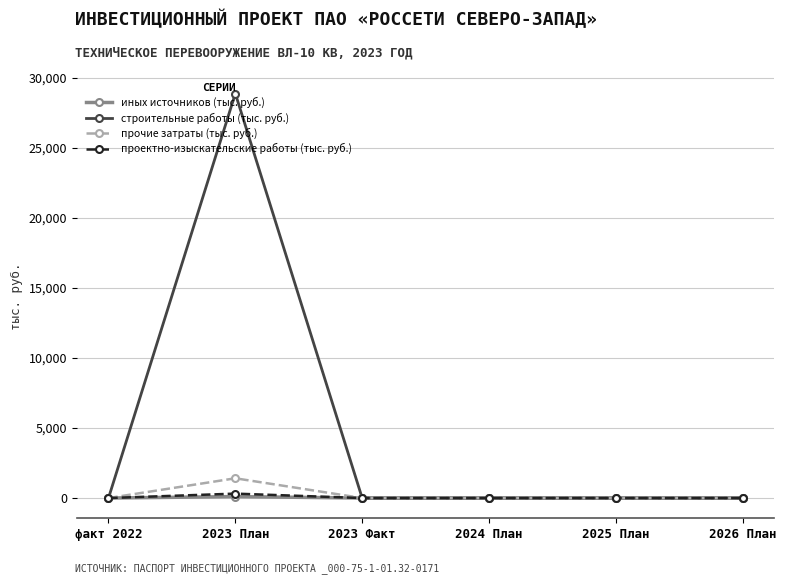

The проектно-изыскательские работы (тыс. руб.) series shows 0.0 at 2025 План. True or false?

True